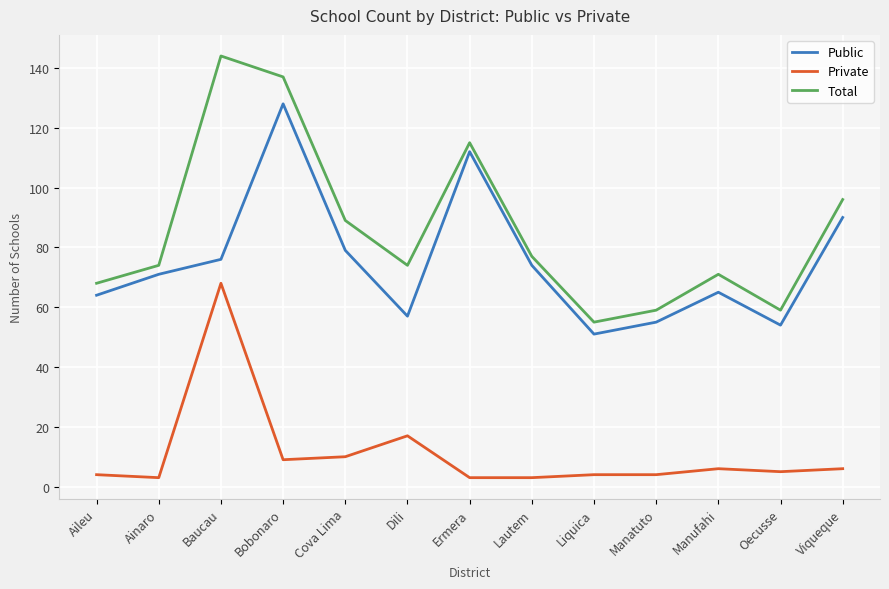

What is the total value across all series at Liquica?

110